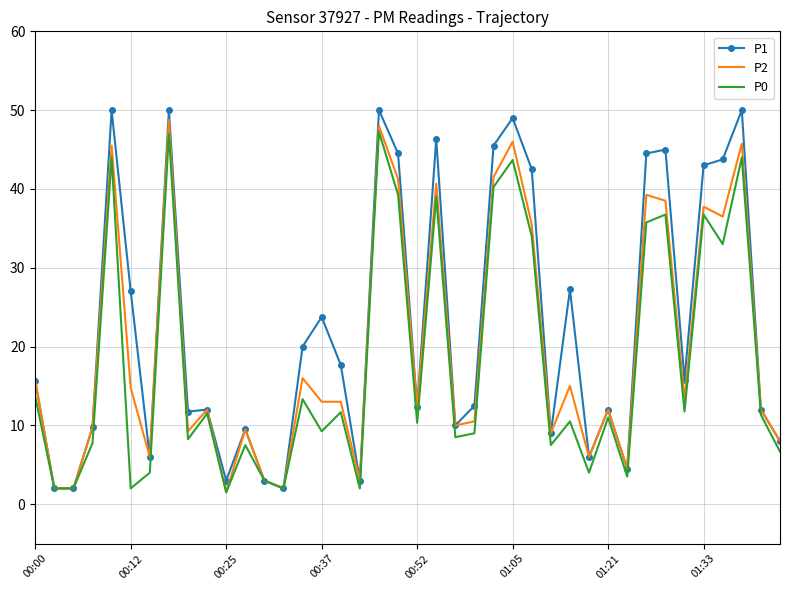

Which series has the largest total across all categories?

P1